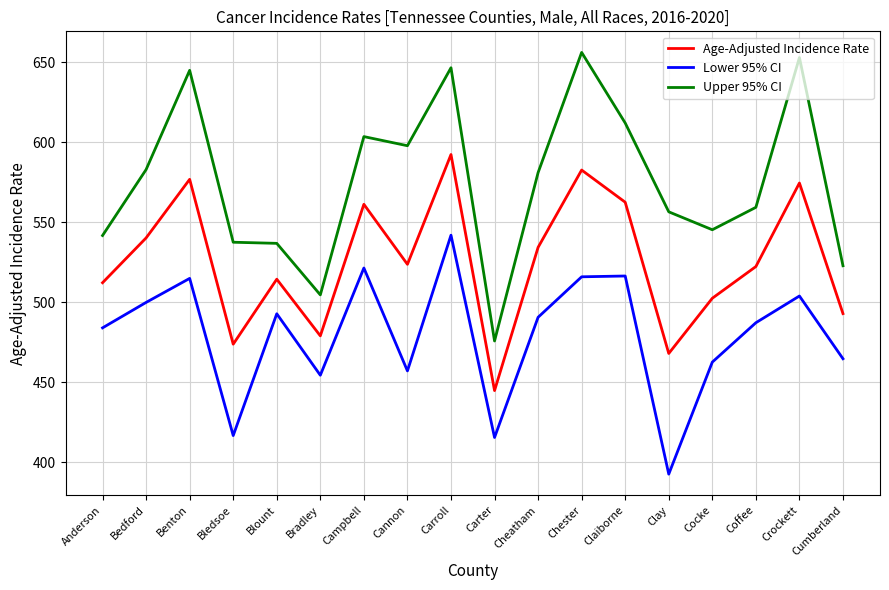

Which series has the largest range (max minus min)?

Upper 95% CI